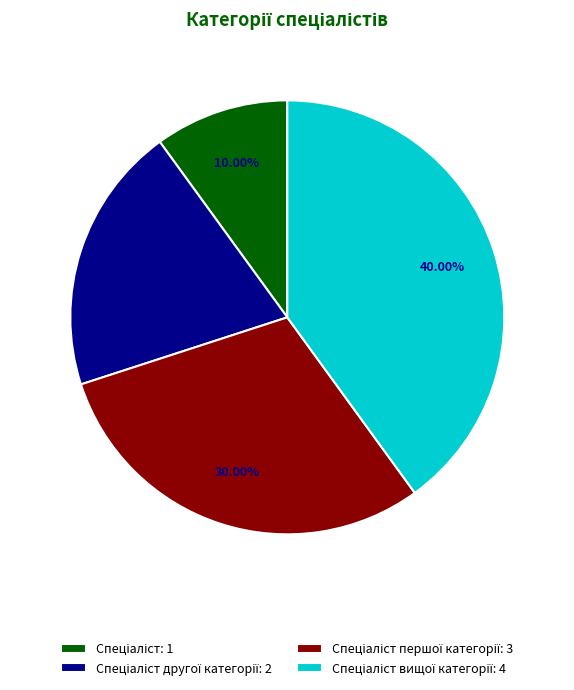

Does any single category account for the majority?

No